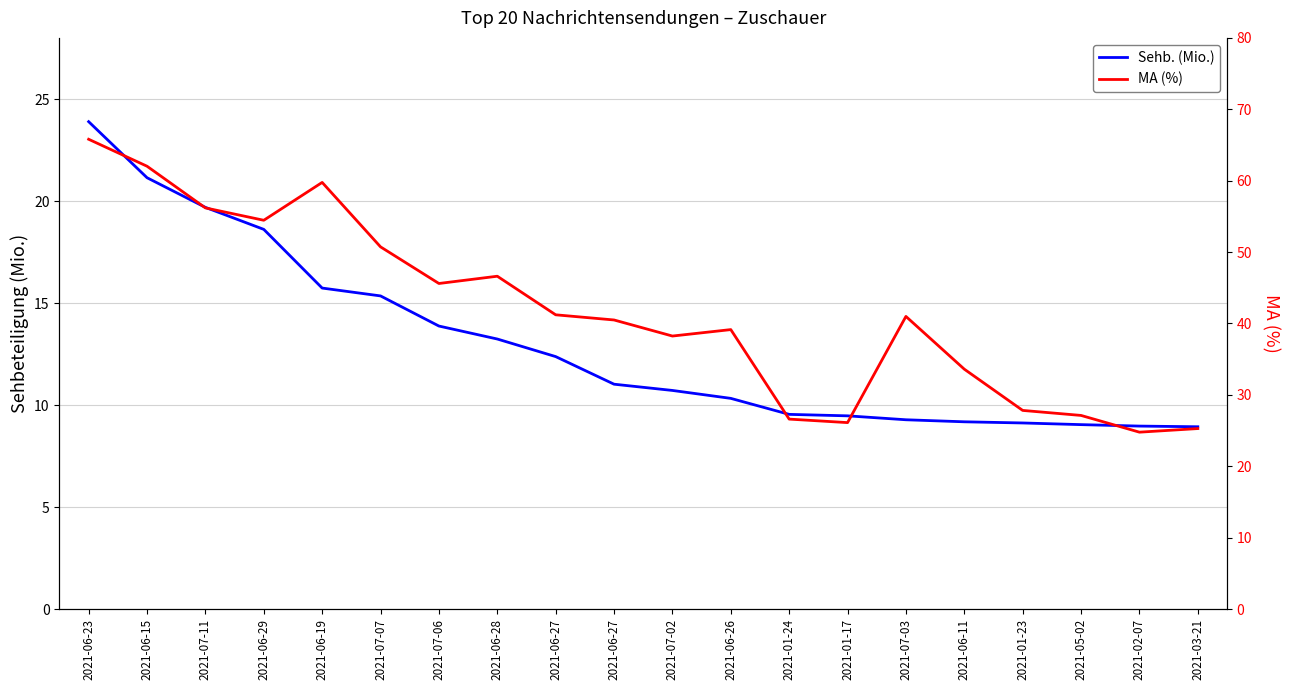

What are all the series names shown in the legend?

Sehb. (Mio.), MA (%)